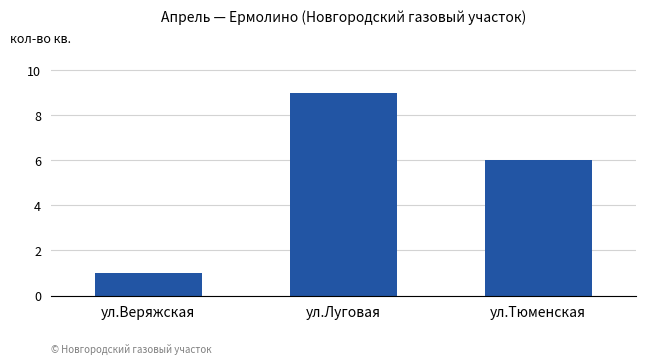

What is the label of the 1st bar from the left?

ул.Веряжская